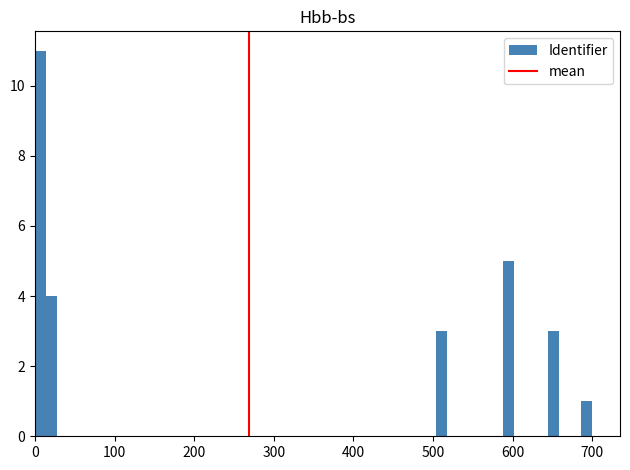

Around what value on the x-axis is the tallest bar? Give the approximate position of its centre, as read against the axis.

10